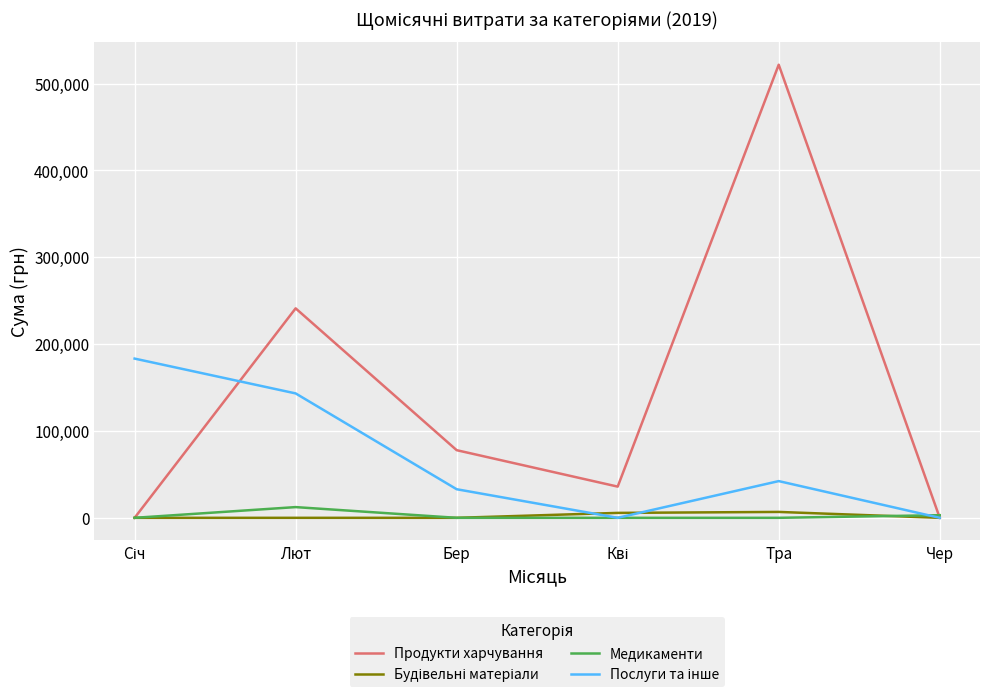

Is it true that Медикаменти equals 0.0 at Бер?

True